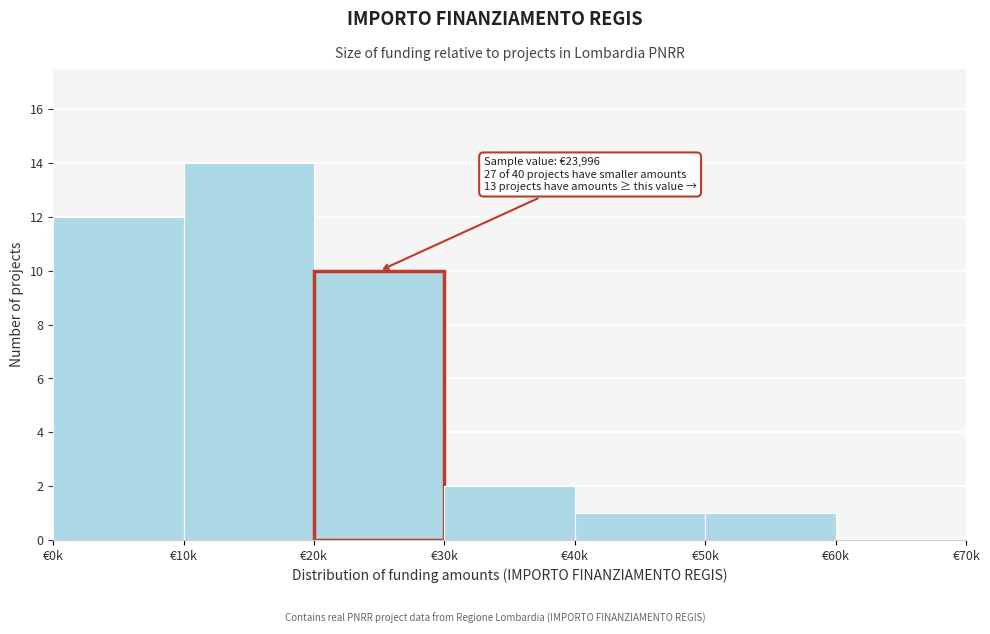

Reading left to right, transcribe all the data shown in this chart.

€0k=12	€10k=14	€20k=10	€30k=2	€40k=1	€50k=1	€60k=0